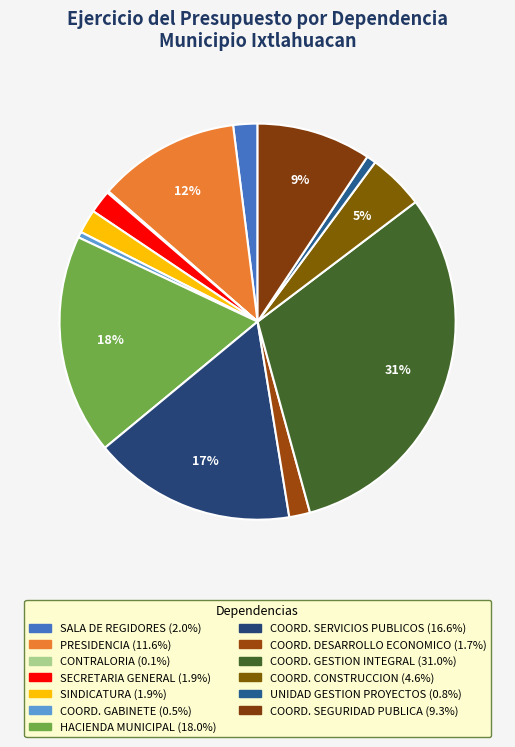

Is there any slice that represents more than half of the pie?

No